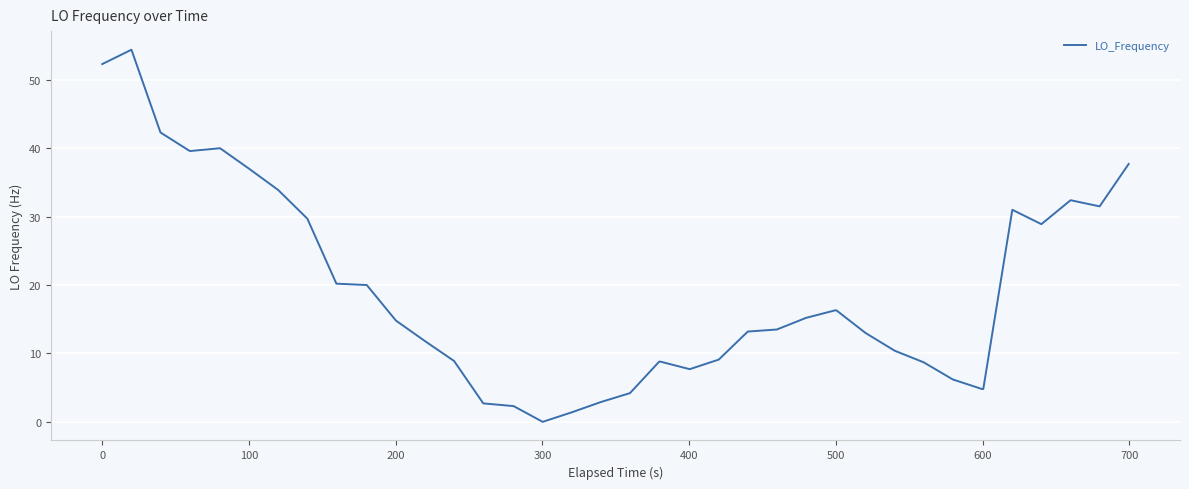

What is the difference between the maximum and minimum values?

54.4